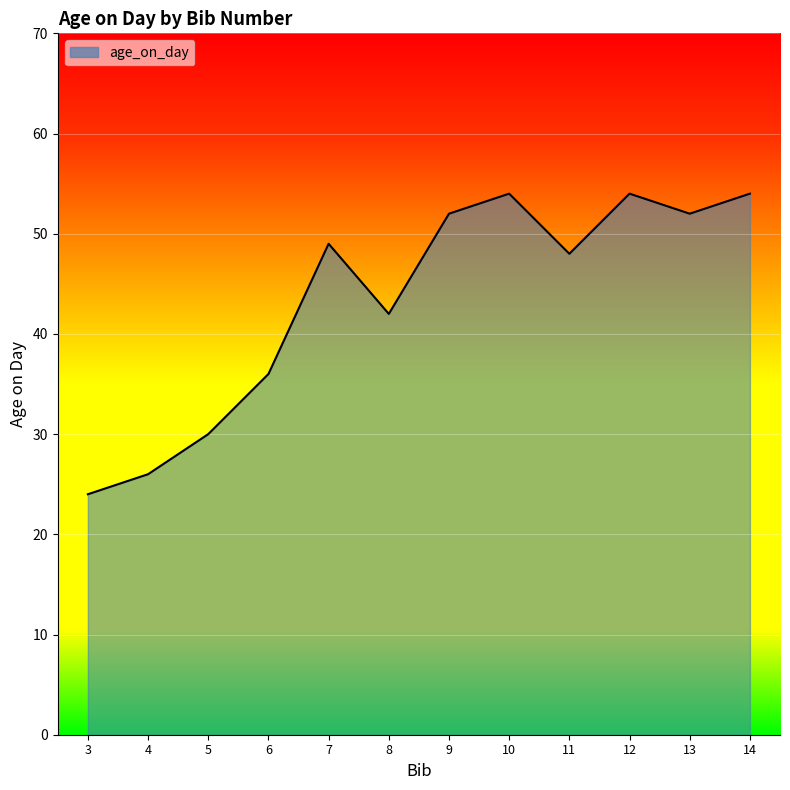

What is the minimum value shown in the chart?

24